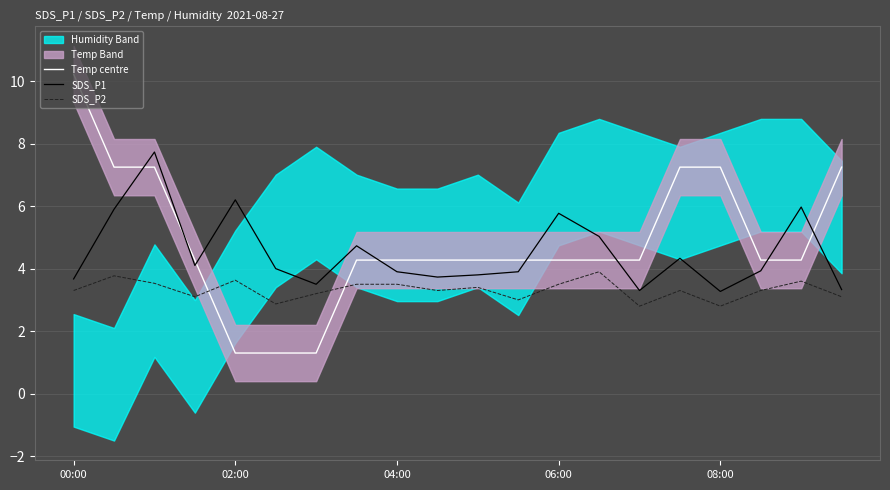

Which series has the largest total across all categories?

Temp centre